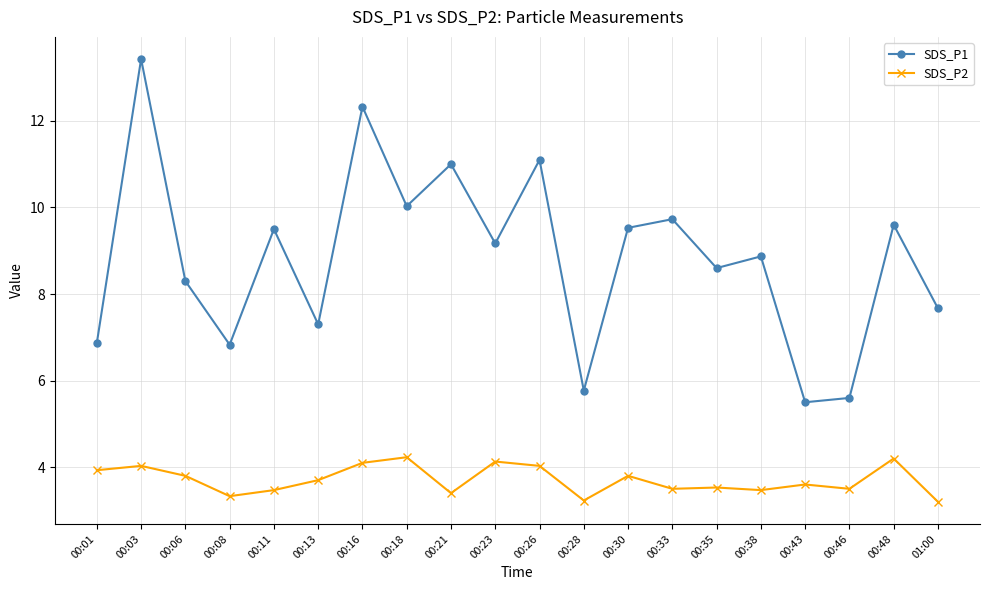

What is the difference between the second highest and second lowest values in the SDS_P2 series?

1.0